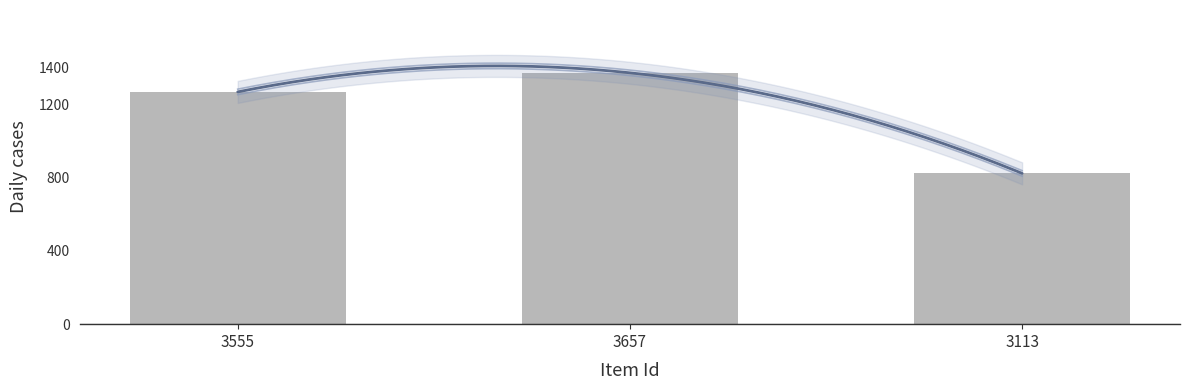

Count the number of categories in the chart.

3